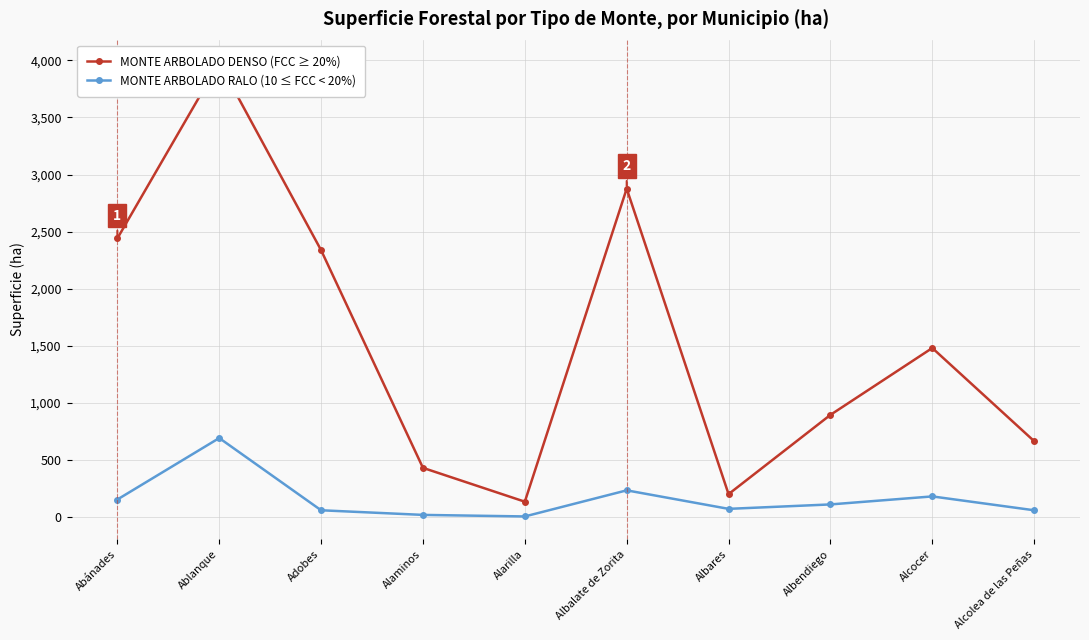

At which label is MONTE ARBOLADO DENSO (FCC ≥ 20%) closest to 2059?

Adobes